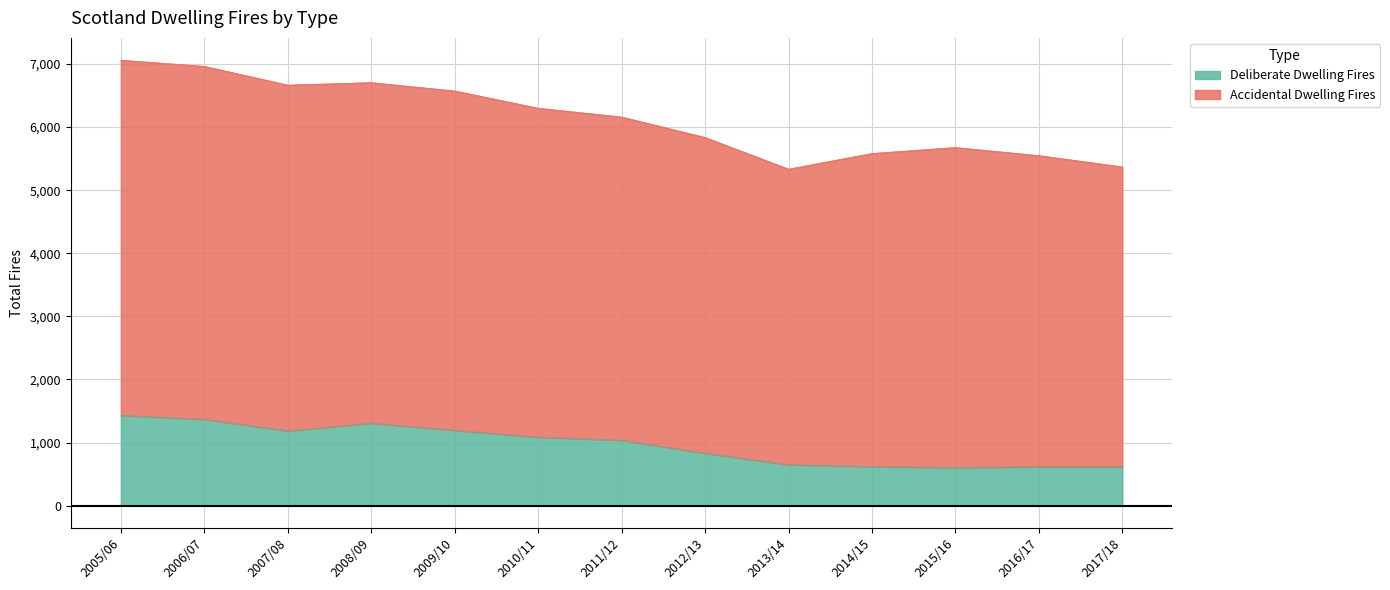

Where is Accidental Dwelling Fires nearest to the value 6197?

2011/12